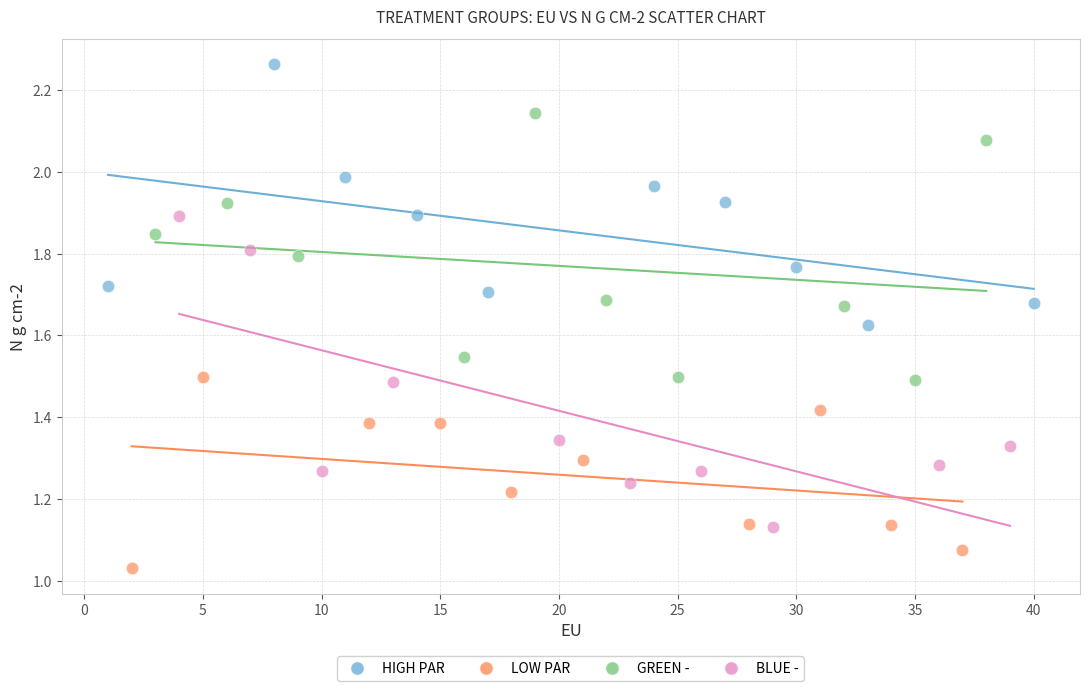

Which series reaches the minimum Y coordinate?

LOW PAR